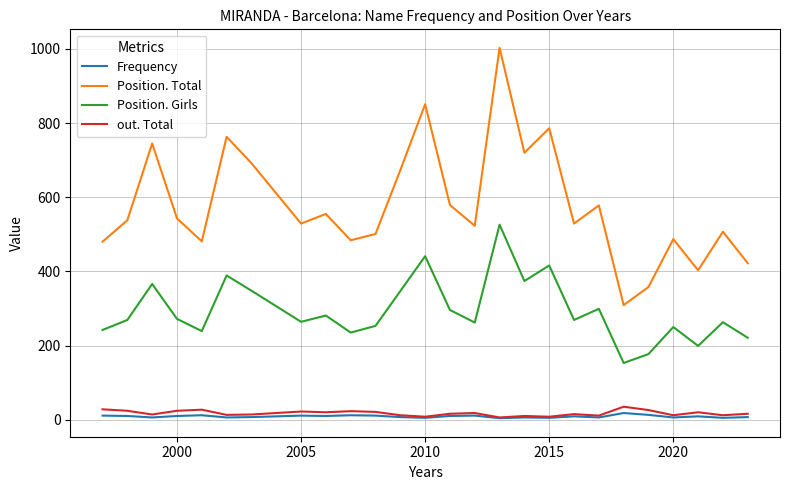

Does the chart display data point markers on the line(s)?

No